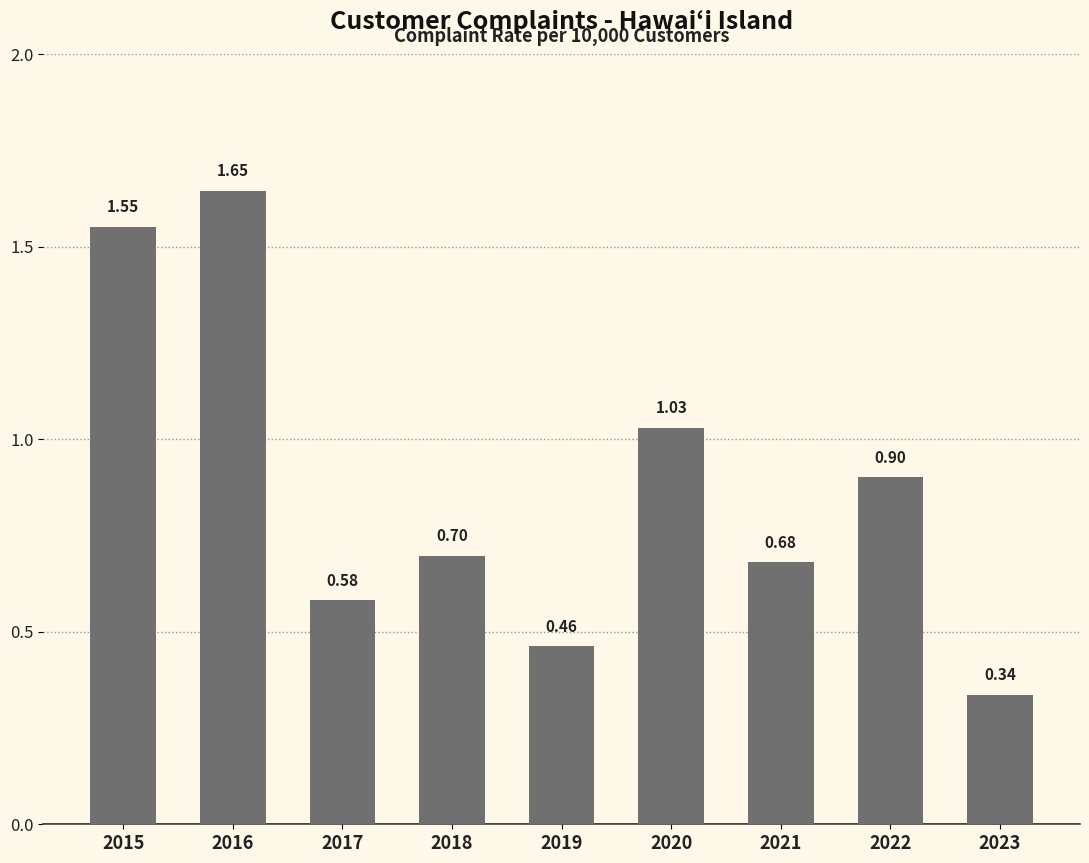

Rank the categories by value from lowest to highest.

2023, 2019, 2017, 2021, 2018, 2022, 2020, 2015, 2016